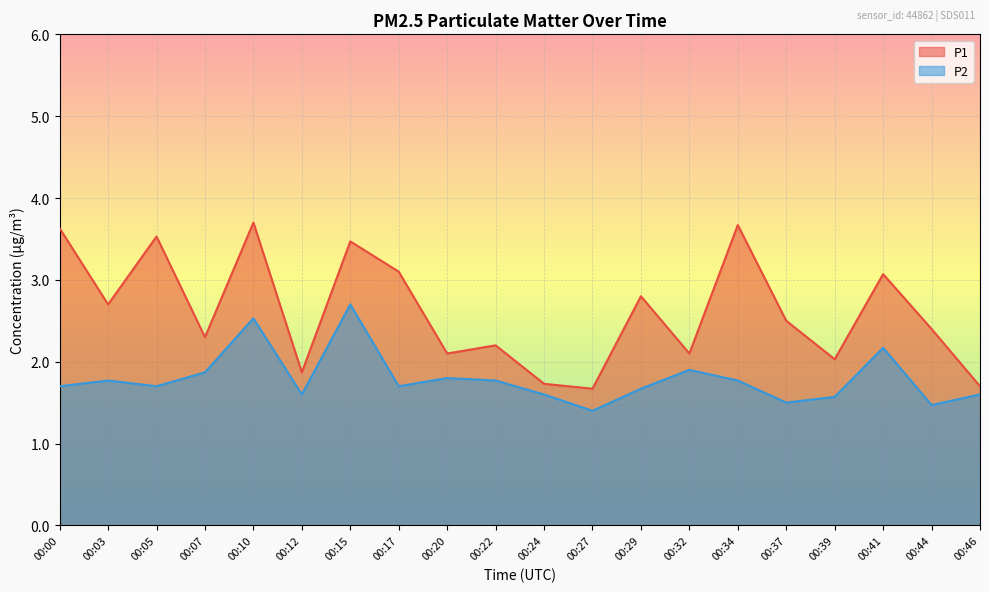

What is the value of the P2 point at the 10th from the left?

1.8